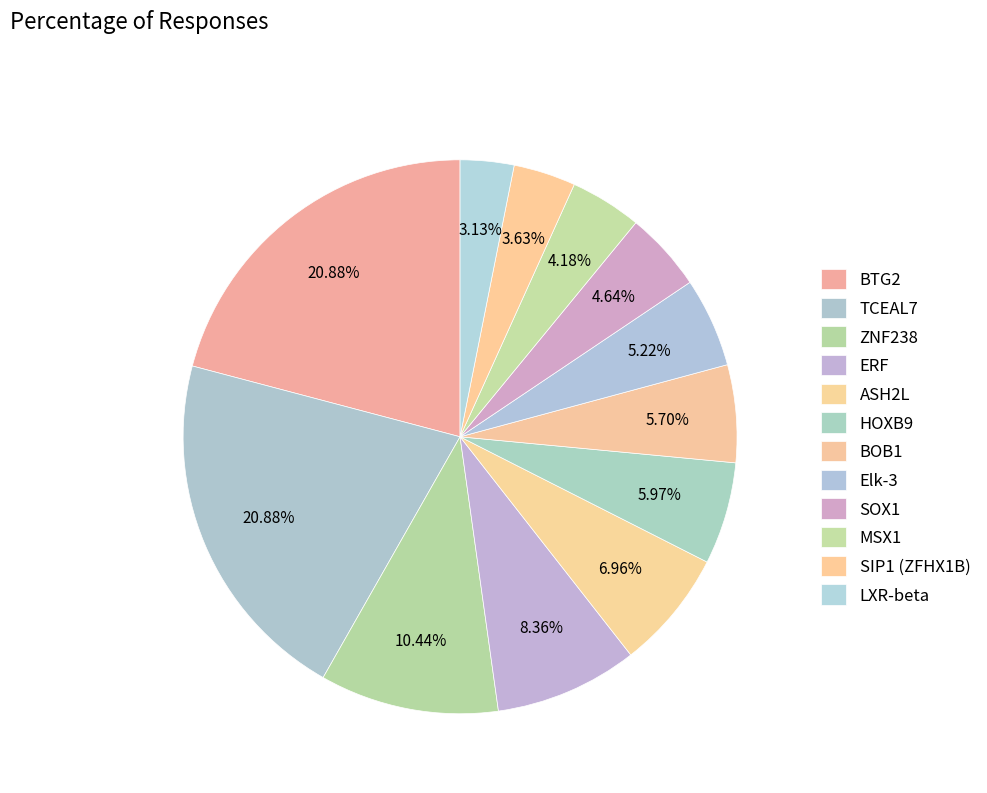

True or false: SOX1 accounts for 5% of the total.

True